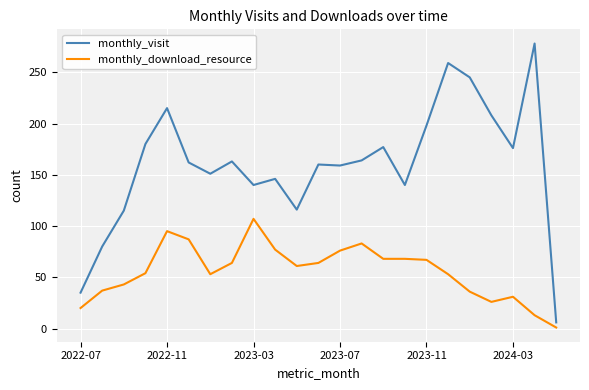

Which series has the largest range (max minus min)?

monthly_visit